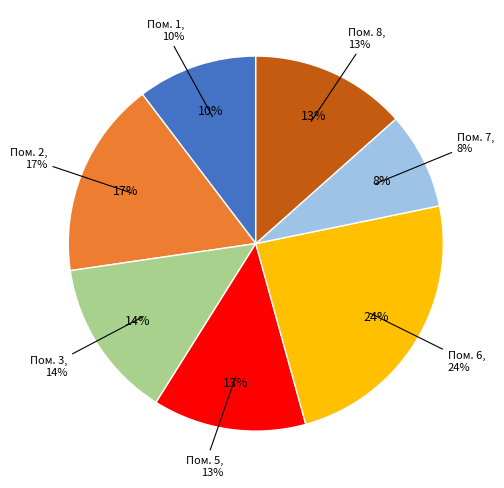

Is there a majority slice in this chart?

No